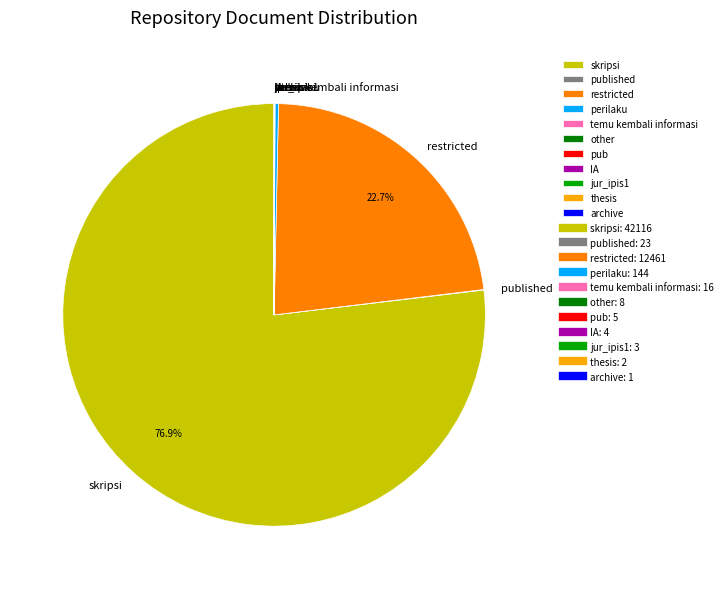

Which category has the biggest portion of the pie?

skripsi